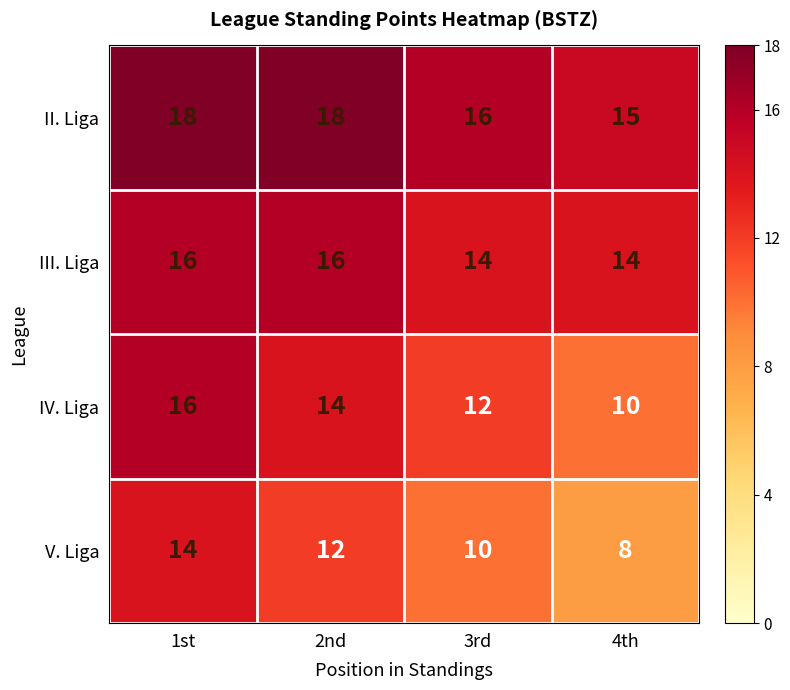

What is the greatest value displayed?

18